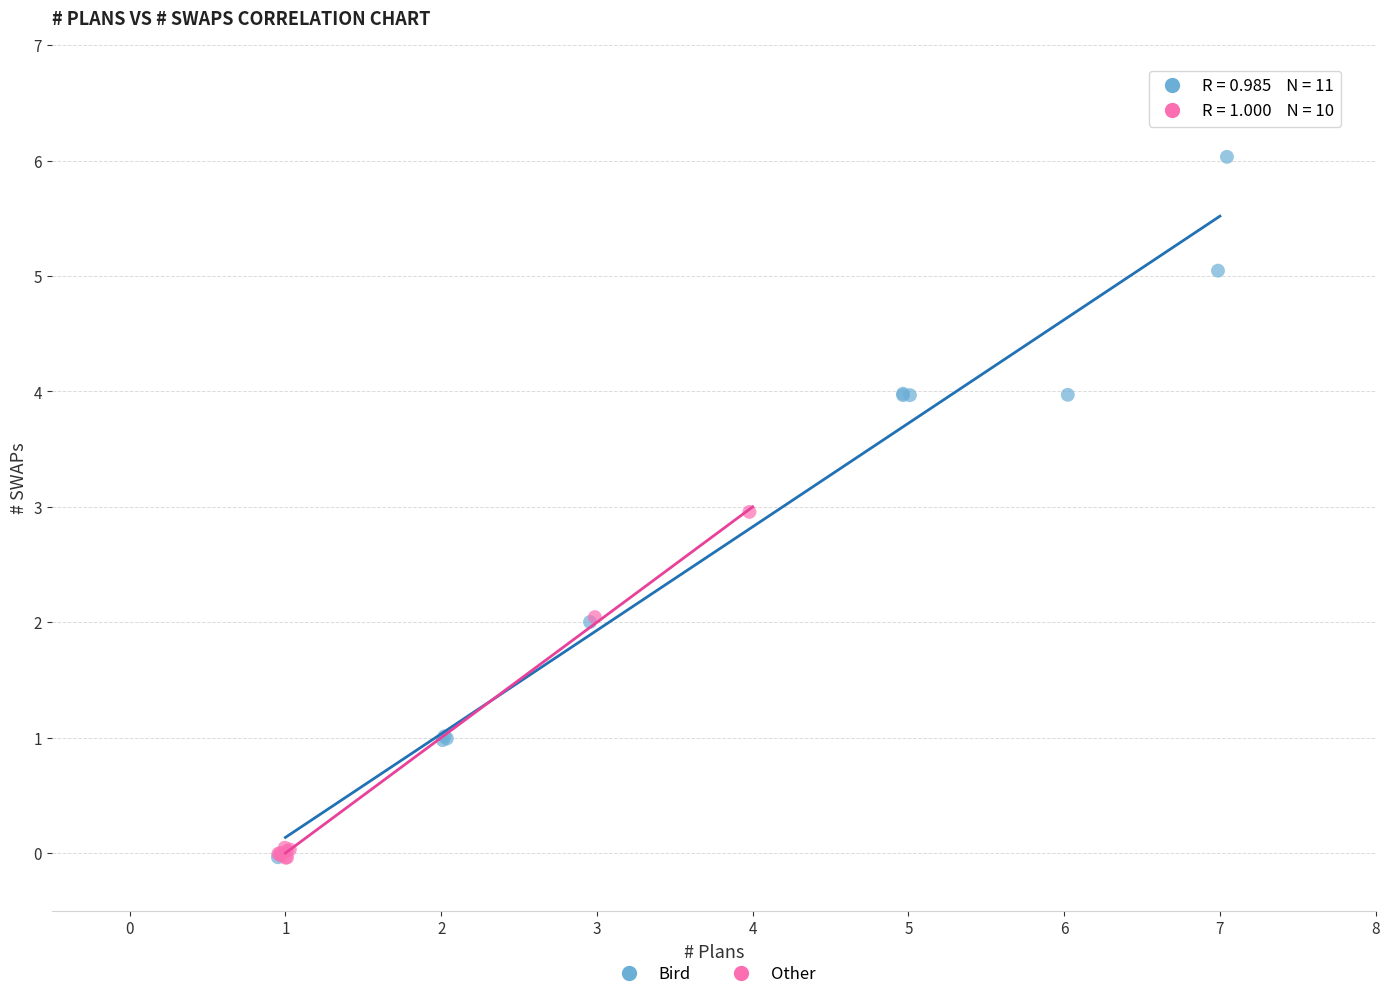

Which series contains the highest Y value?

Bird